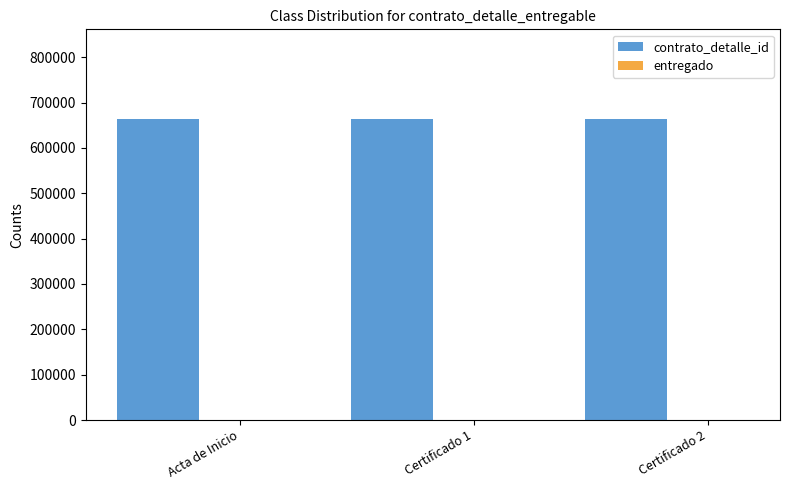

The value of contrato_detalle_id at Acta de Inicio is 217739. True or false?

False